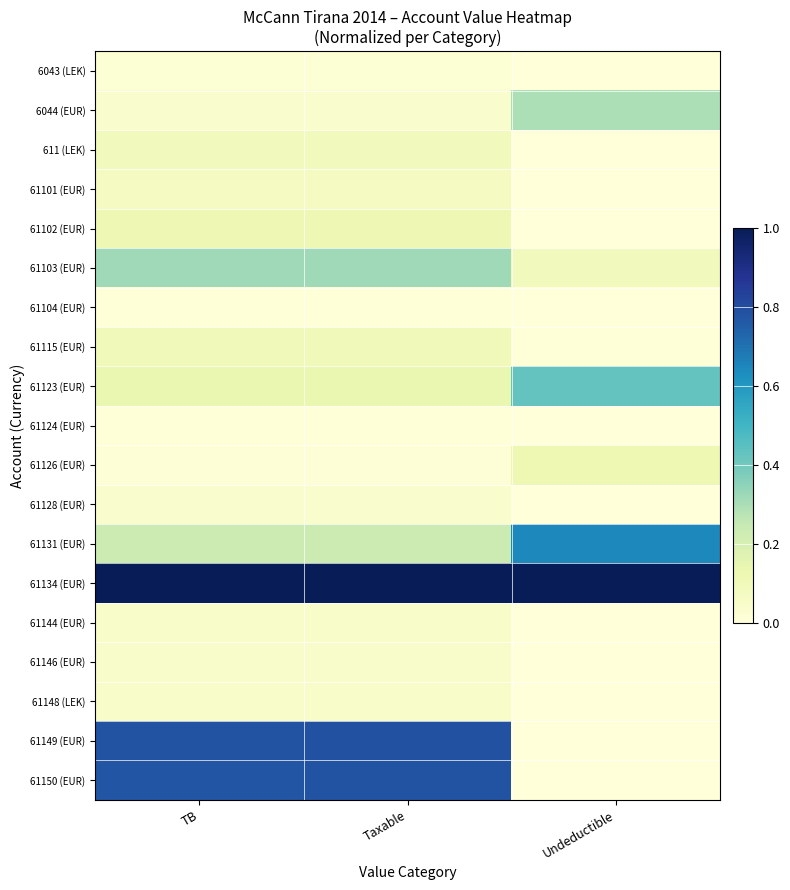

At which category is the sum across all series the highest?

Taxable